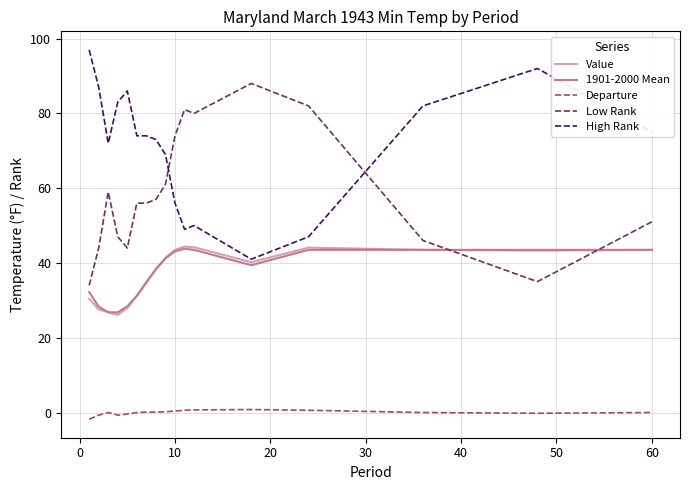

True or false: Low Rank and Departure intersect in this chart.

False